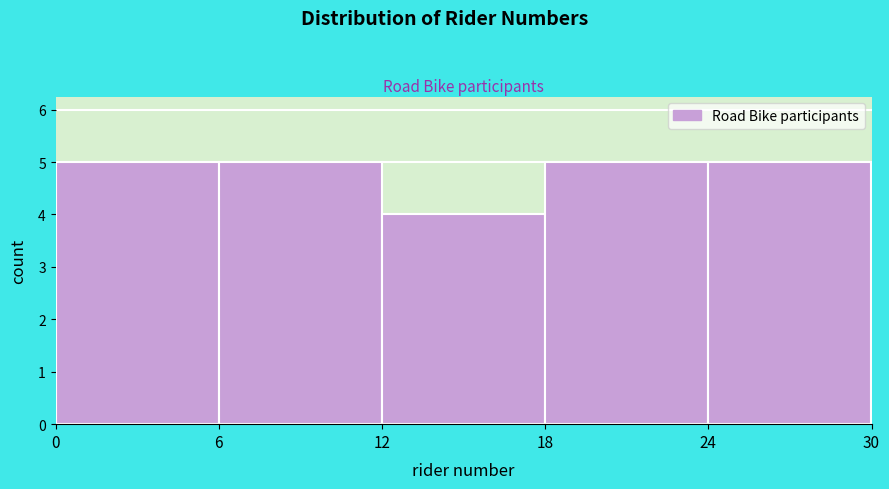

Reading left to right, list every bar in this chart as the range it spans on the x-axis followed by its height. The values are not printed on the chart, so give them approximately, as read against the axis.

0 to 6: 5
6 to 12: 5
12 to 18: 4
18 to 24: 5
24 to 30: 5